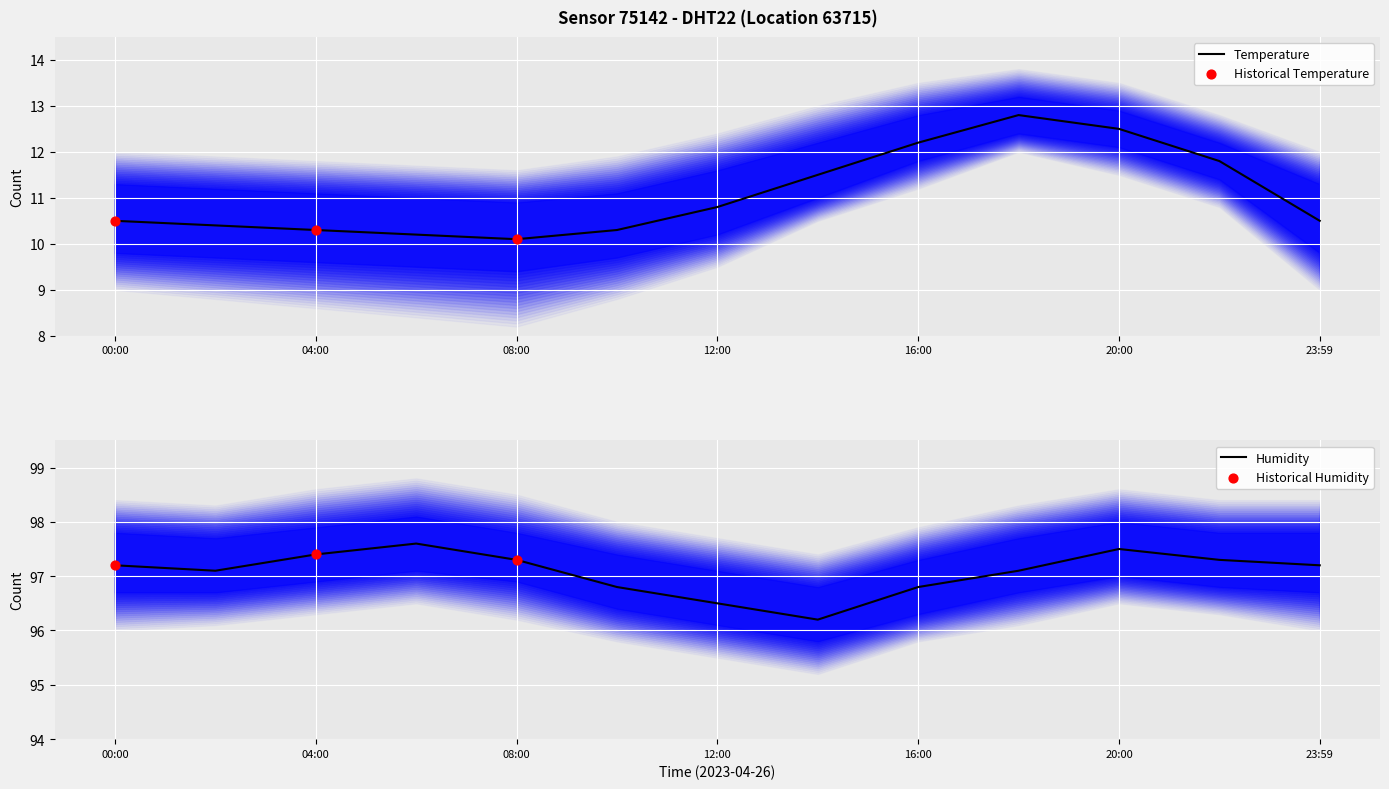

Which series has the largest Y range (max minus min)?

temperature